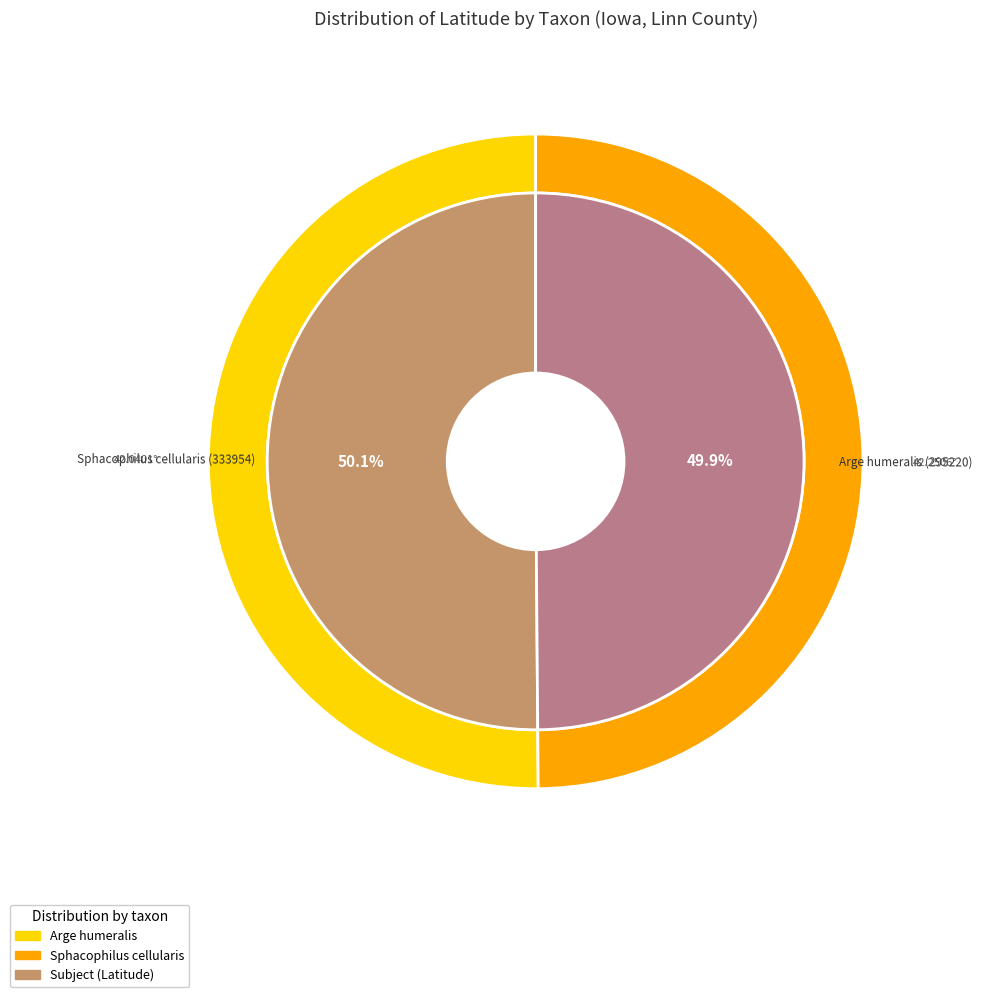

What percentage is the Arge humeralis (295220) slice, to the nearest percent?

50%